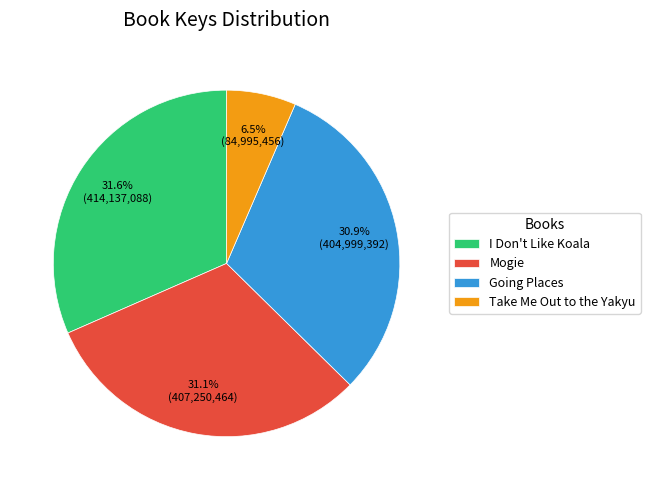

Which category has the smallest portion of the pie?

Take Me Out to the Yakyu